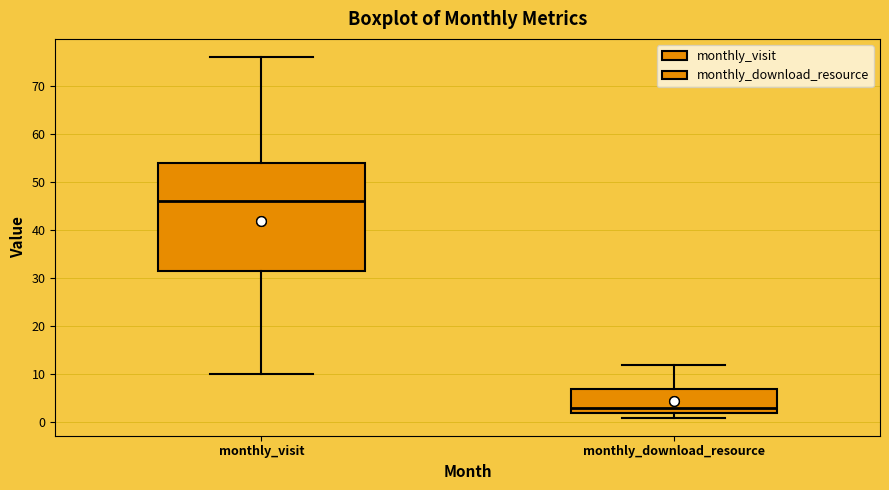

Which box has the highest median line?

monthly_visit